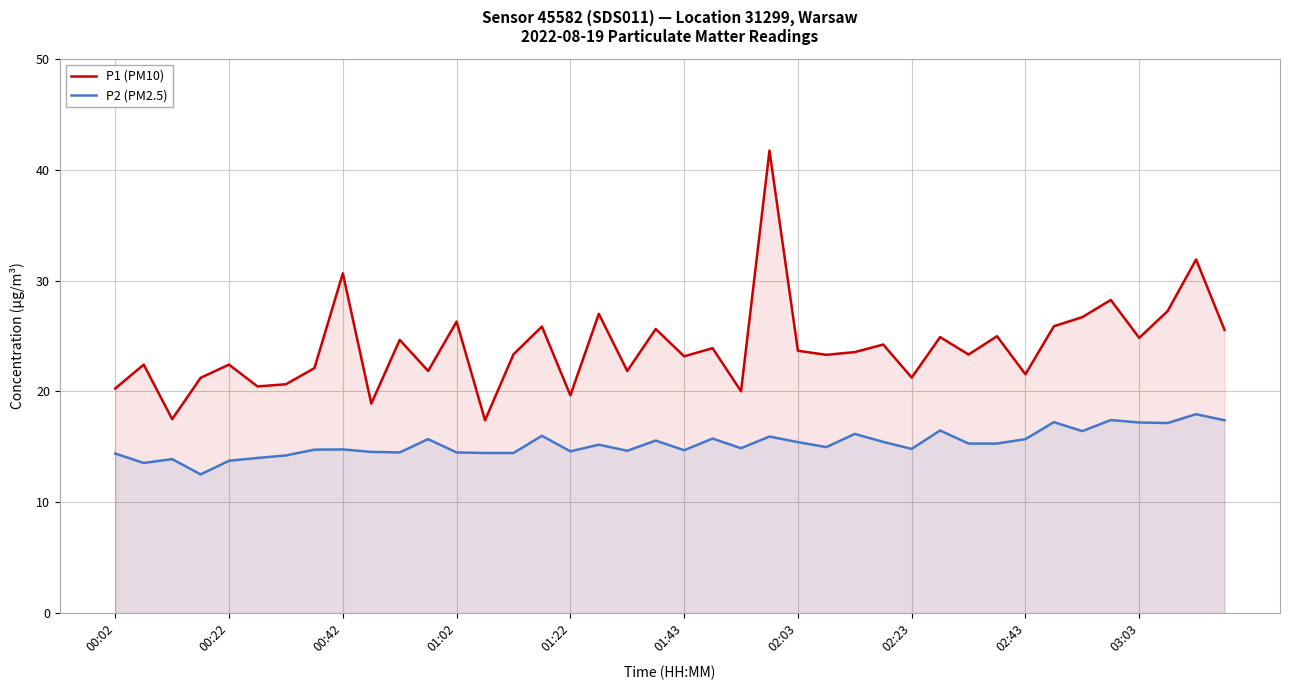

What is the lowest value of the P2 (PM2.5) series?

12.5